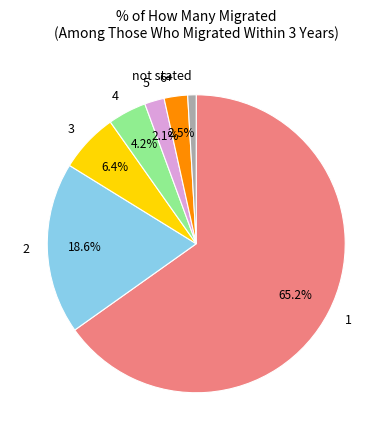

To the nearest percent, what portion does 2 represent?

19%